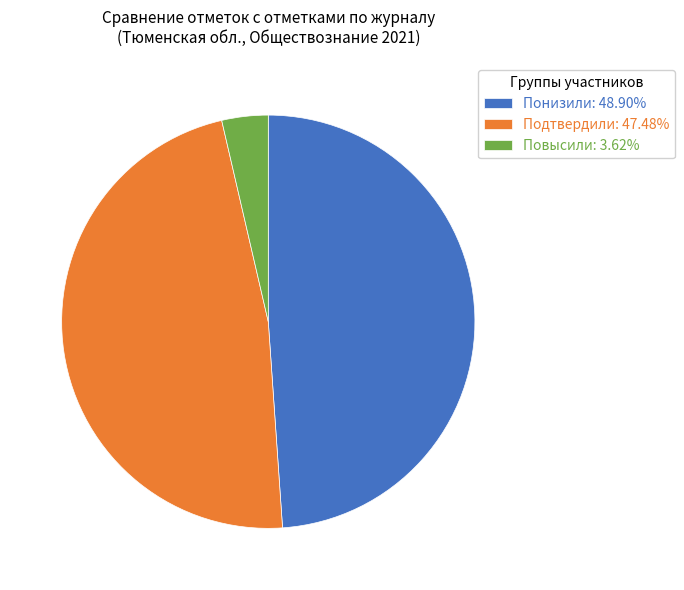

Combined, do Понизили: 48.90% and Подтвердили: 47.48% account for over 50%?

Yes